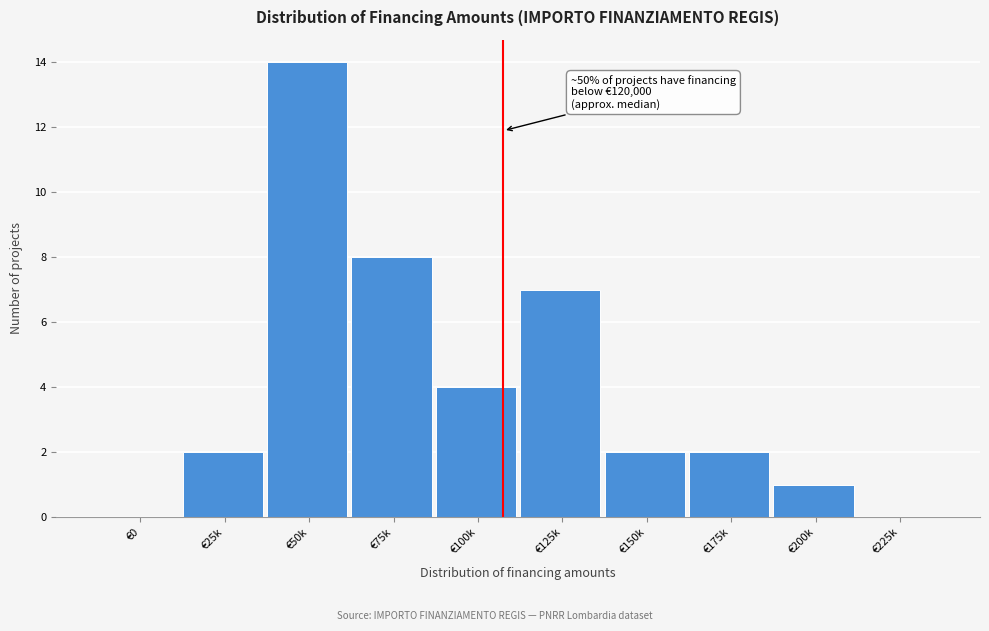

Reading left to right, extract all data points from this chart.

€0=0	€25k=2	€50k=14	€75k=8	€100k=4	€125k=7	€150k=2	€175k=2	€200k=1	€225k=0